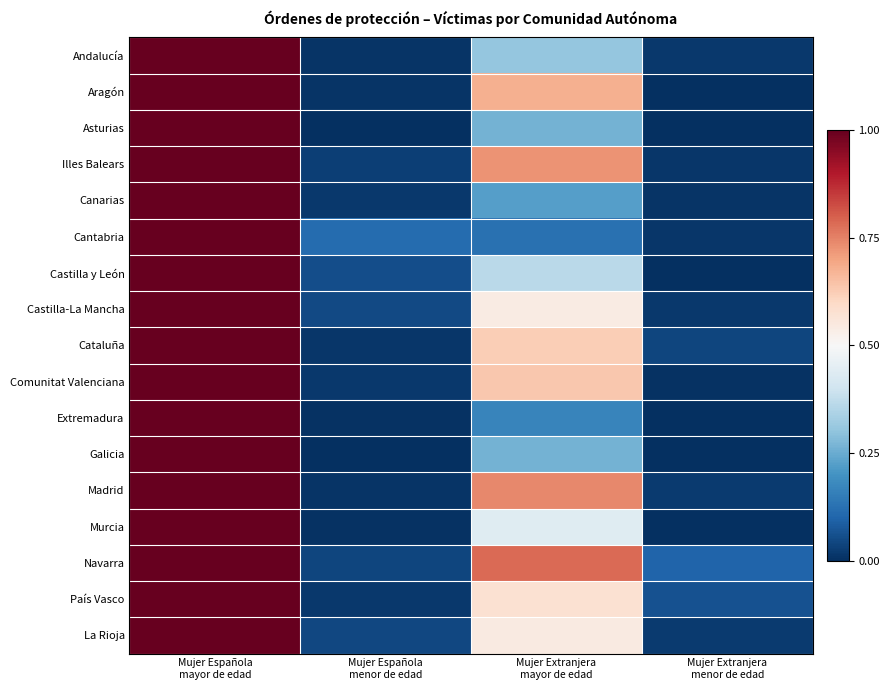

At how many categories does at least one series exceed 0?

4